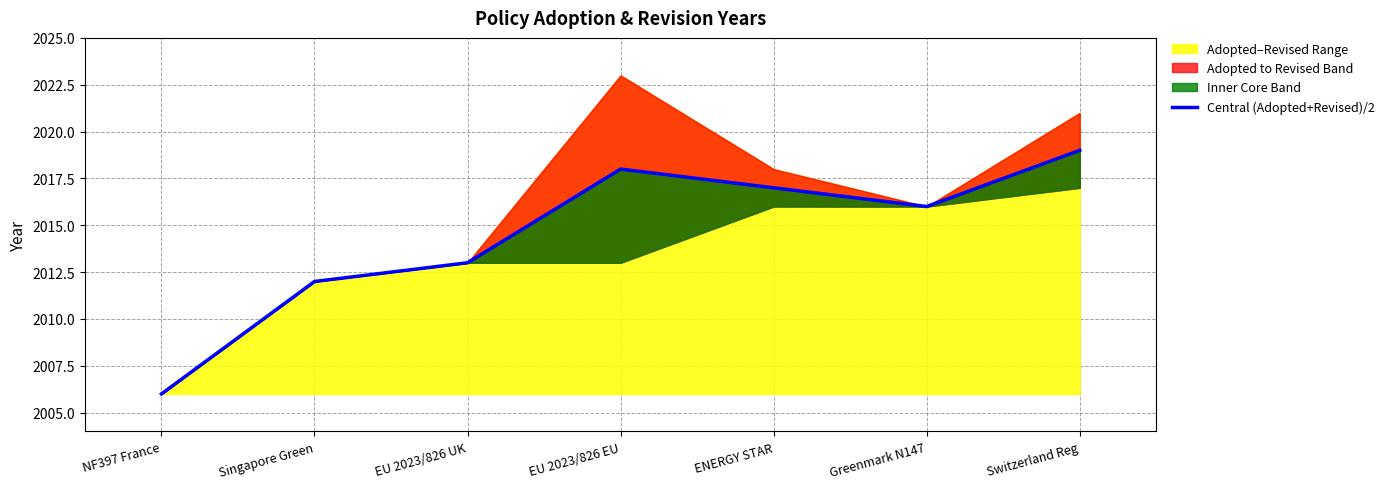

Reading right to left, what are all the values shown in this chart?

2019	2016	2017	2018	2013	2012	2006